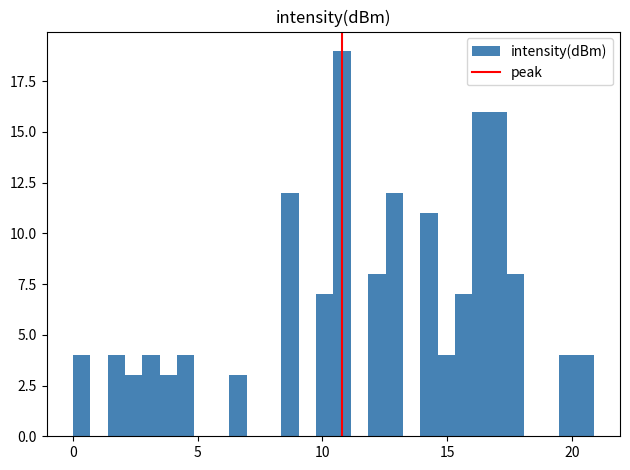

Around what value on the x-axis is the tallest bar? Give the approximate position of its centre, as read against the axis.

11.0